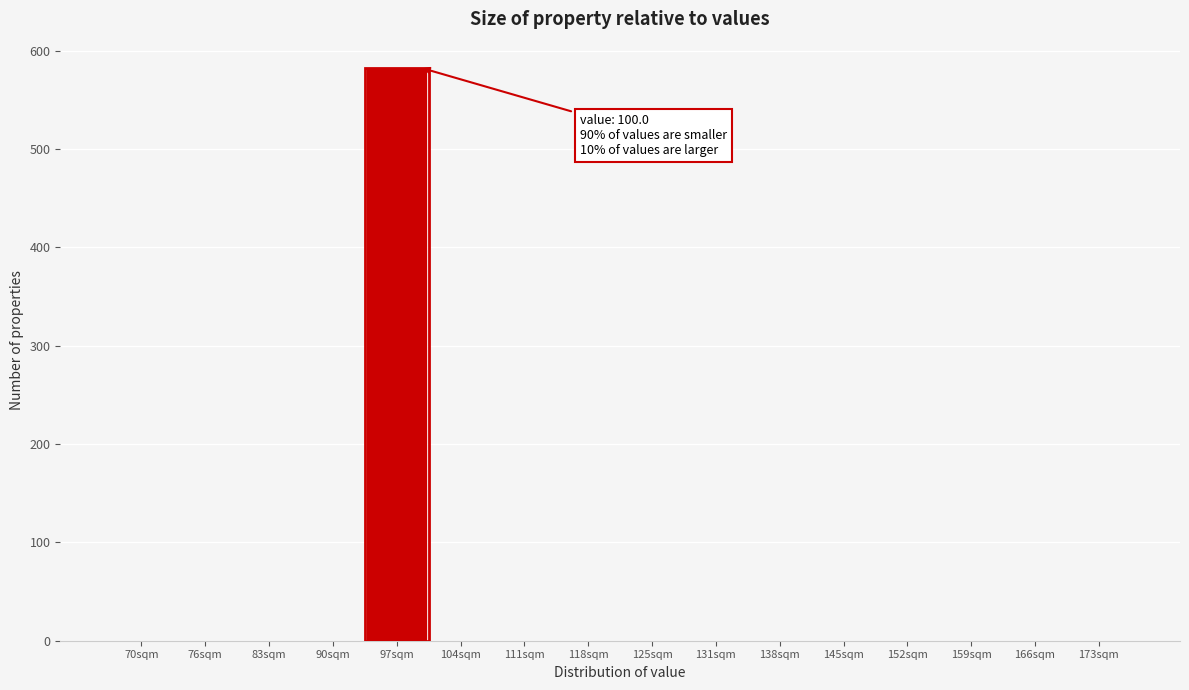

Reading right to left, transcribe all the data shown in this chart.

173sqm=0	166sqm=0	159sqm=0	152sqm=0	145sqm=0	138sqm=0	131sqm=0	125sqm=0	118sqm=0	111sqm=0	104sqm=0	97sqm=583	90sqm=0	83sqm=0	76sqm=0	70sqm=0